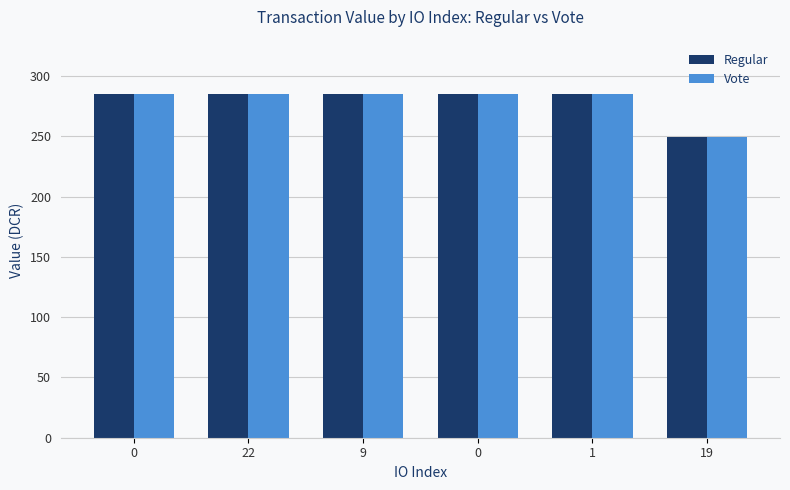

At which category does the chart reach its peak across all series?

1